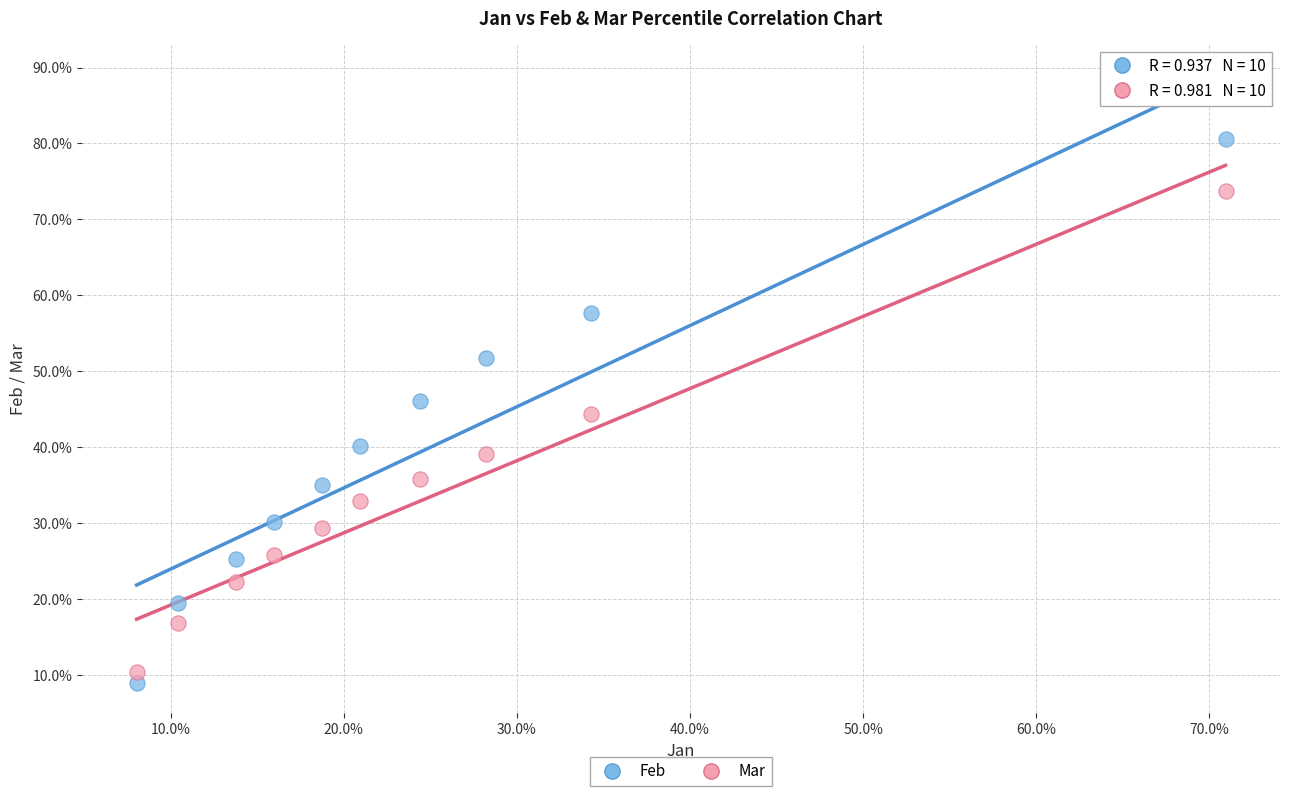

What are all the series names shown in the legend?

Feb, Mar